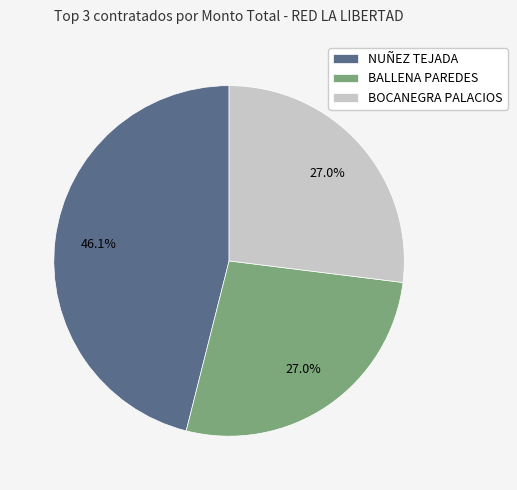

Approximately how many times larger is the value at BALLENA PAREDES compared to BOCANEGRA PALACIOS?

1.0